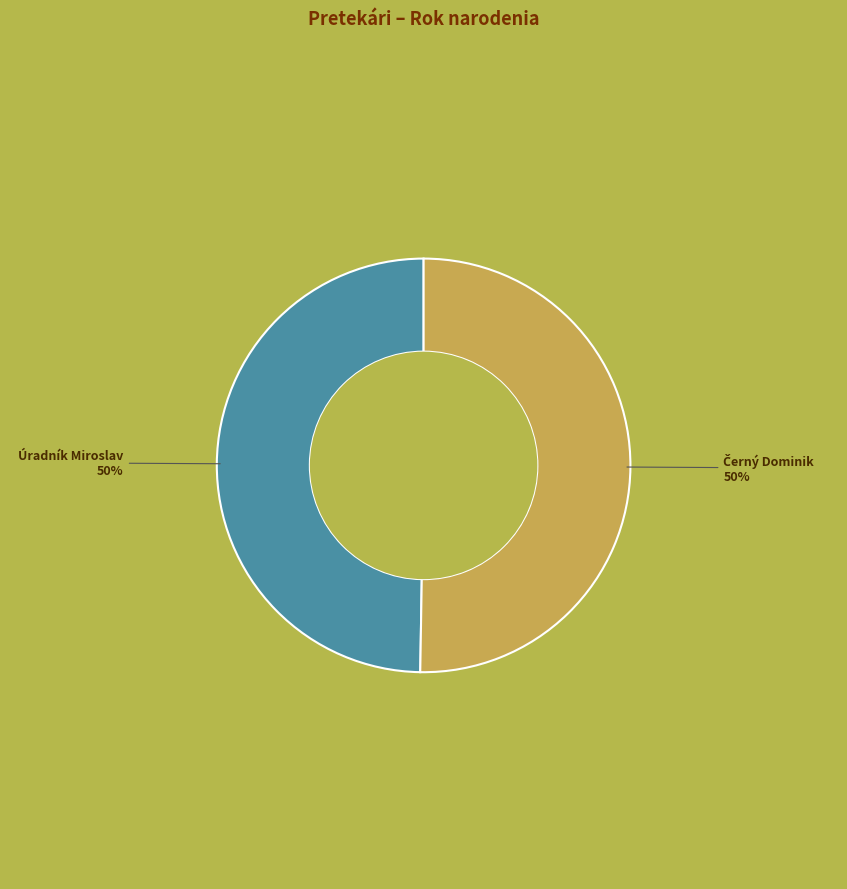

To the nearest percent, what percentage of the pie is Úradník Miroslav?

50%